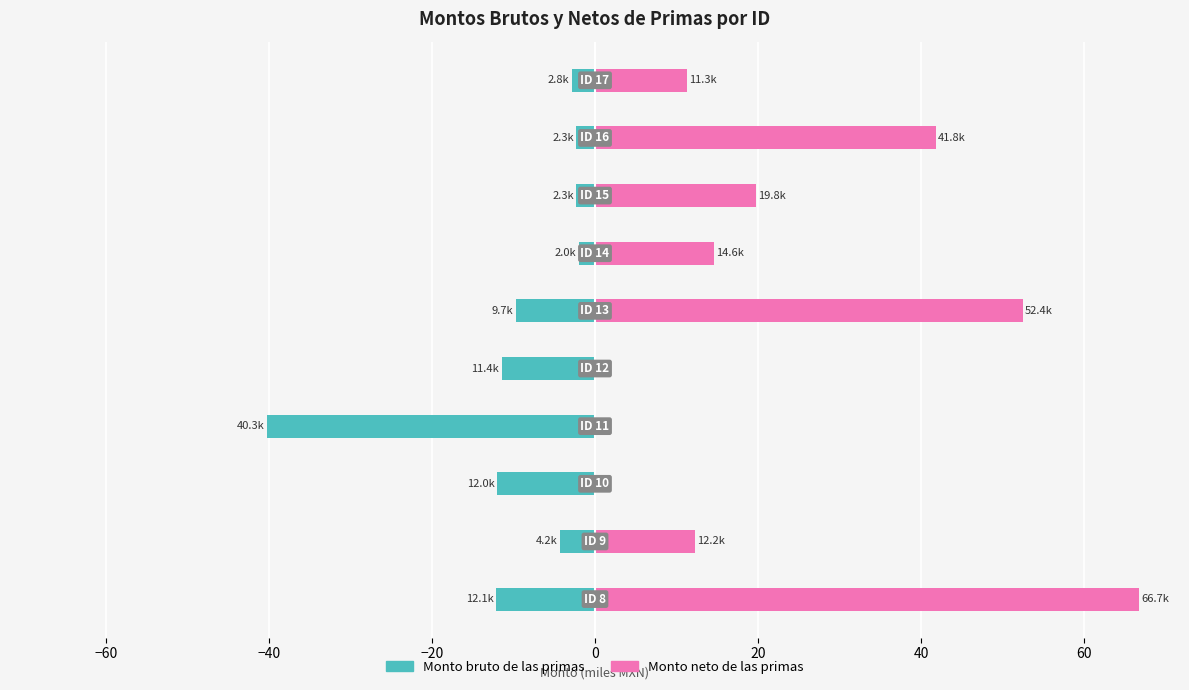

At how many categories does at least one series exceed 27?

3